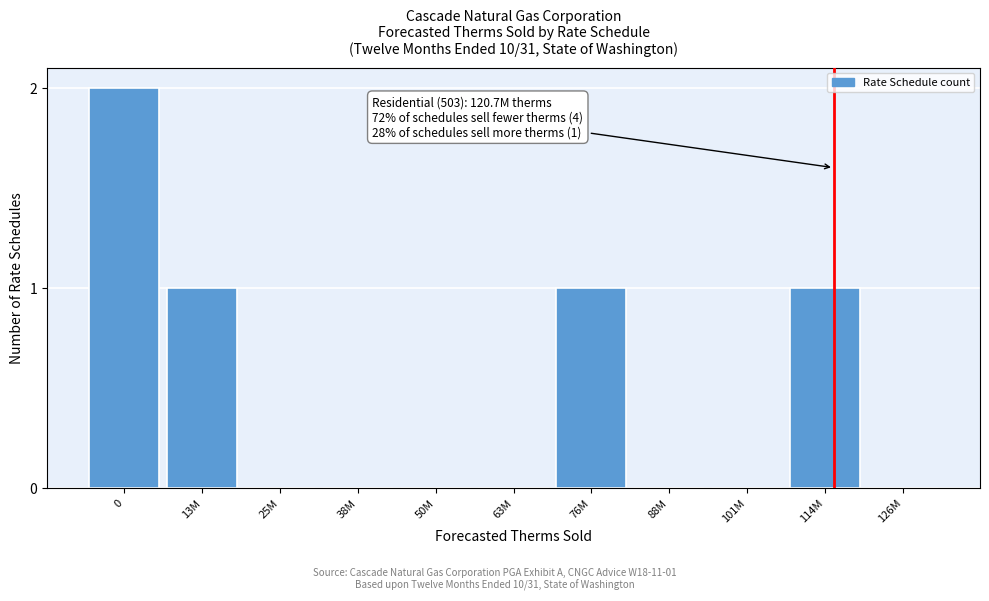

Reading left to right, what are all the values shown in this chart?

0=2	13M=1	25M=0	38M=0	50M=0	63M=0	76M=1	88M=0	101M=0	114M=1	126M=0